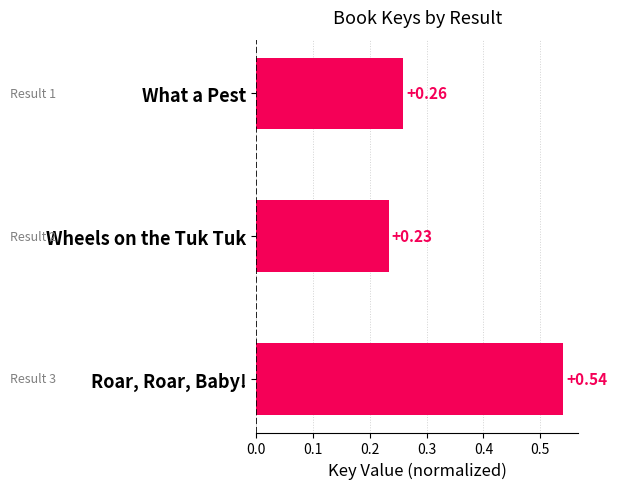

What is the label of the 3rd bar from the bottom?

What a Pest